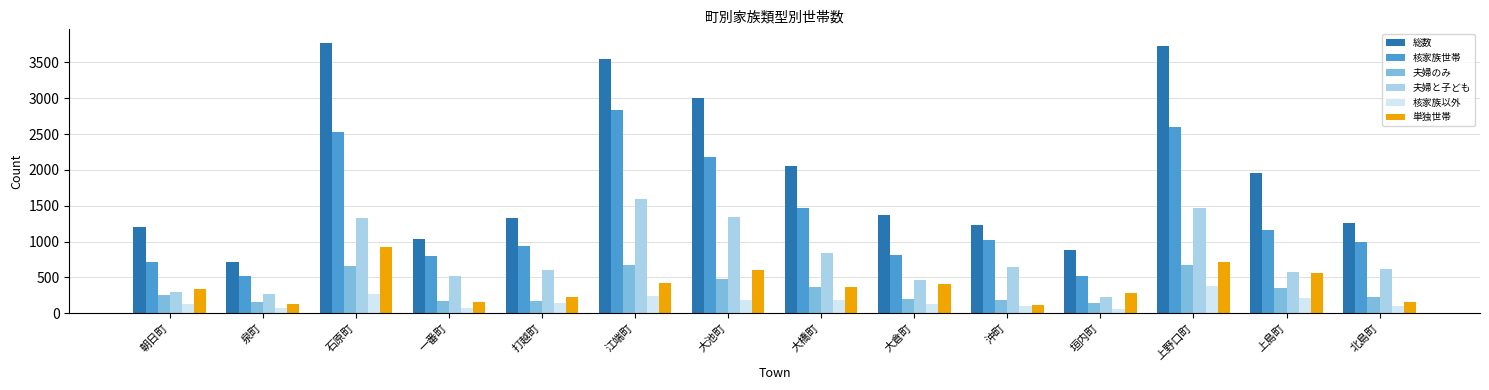

What is the maximum value shown in the chart?

3773